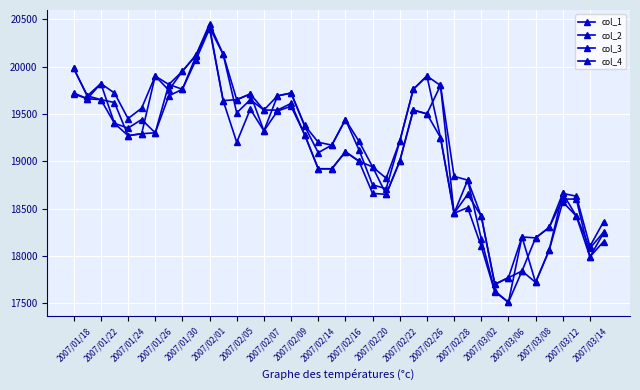

Rank the series by their maximum value, from lowest to highest.

col_3, col_1, col_4, col_2